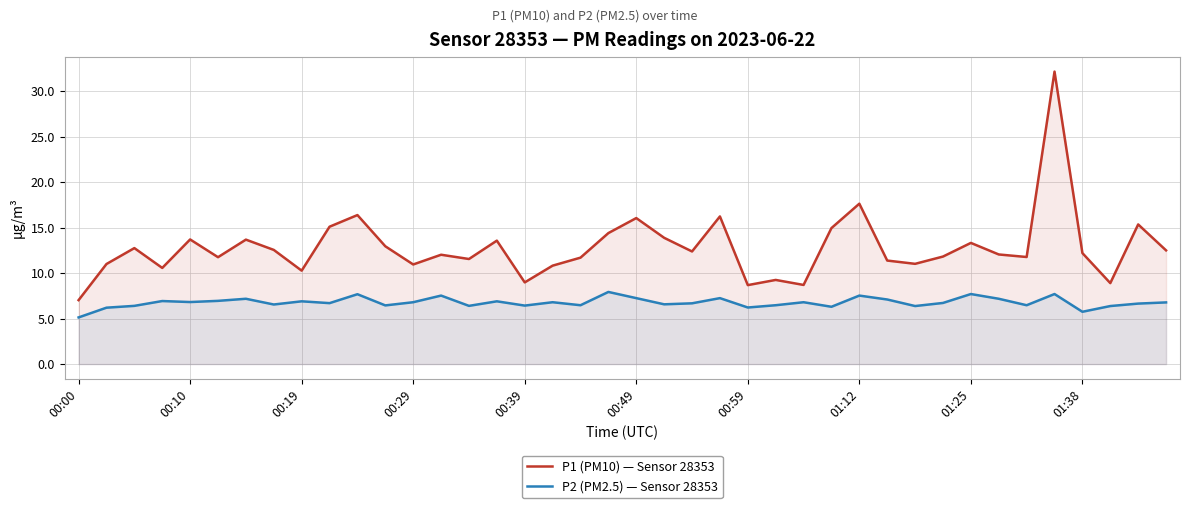

True or false: P2 (PM2.5) — Sensor 28353 and P1 (PM10) — Sensor 28353 intersect in this chart.

False